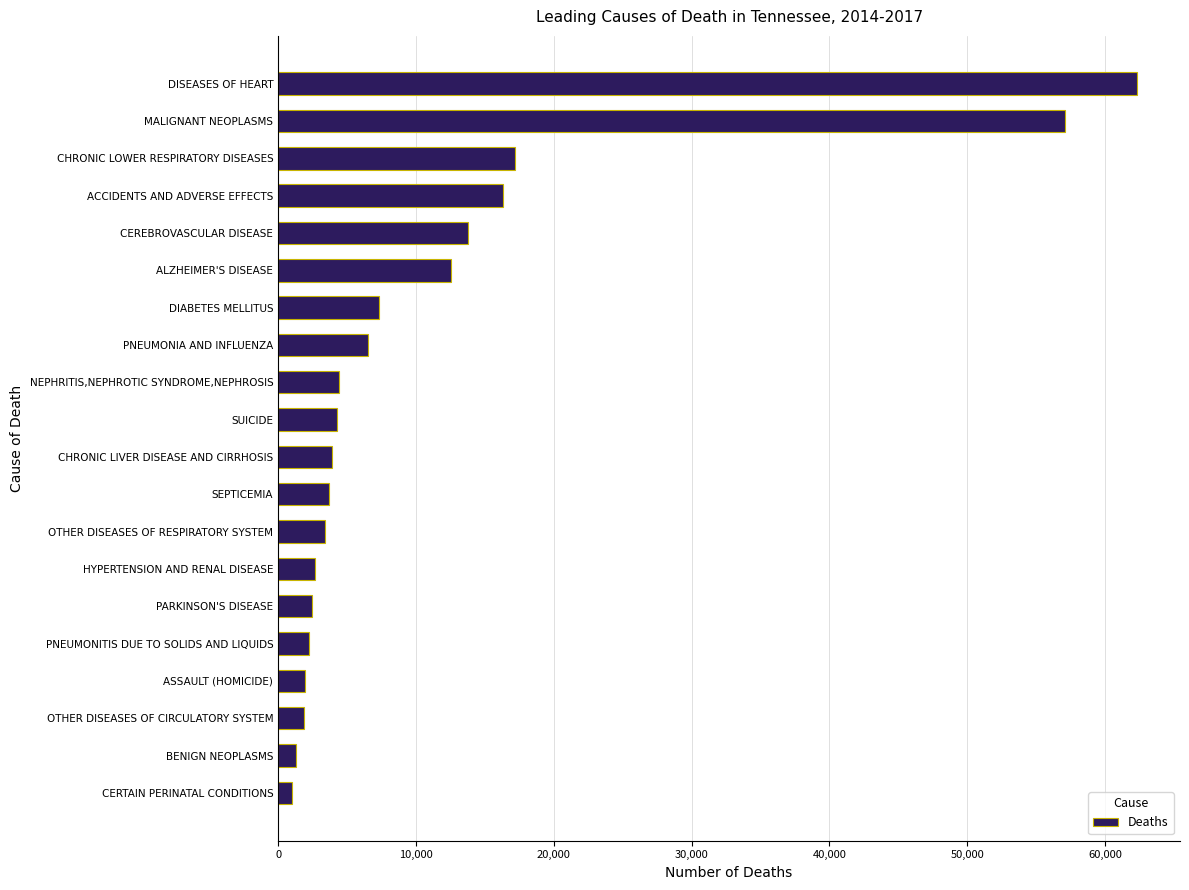

True or false: the data shows 62317 at DISEASES OF HEART.

True